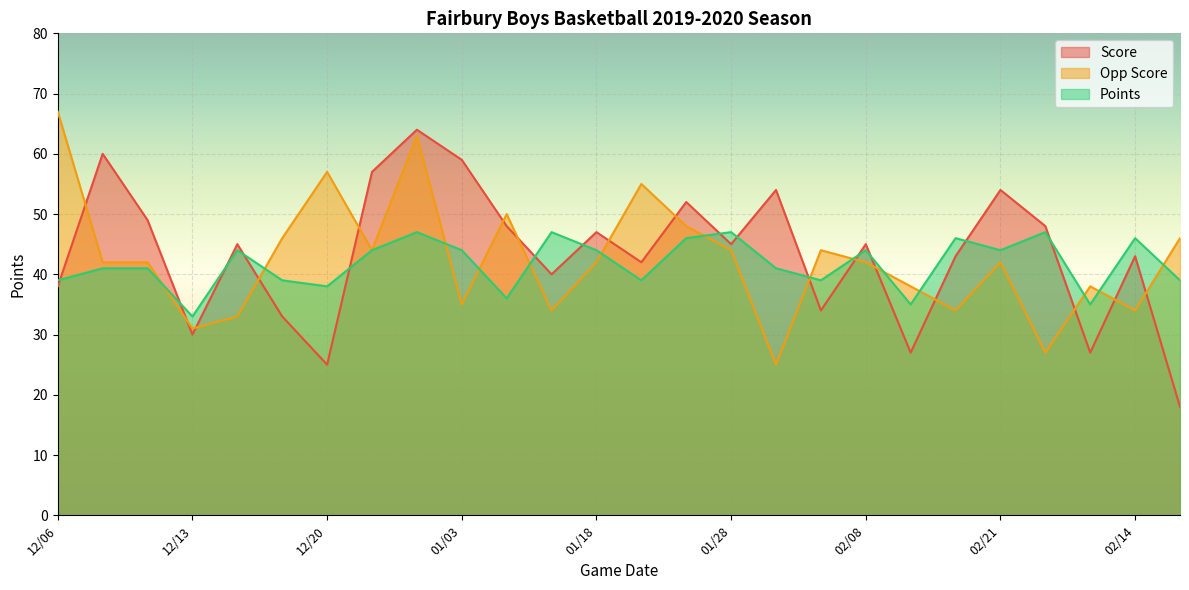

Which series has the largest range (max minus min)?

Score